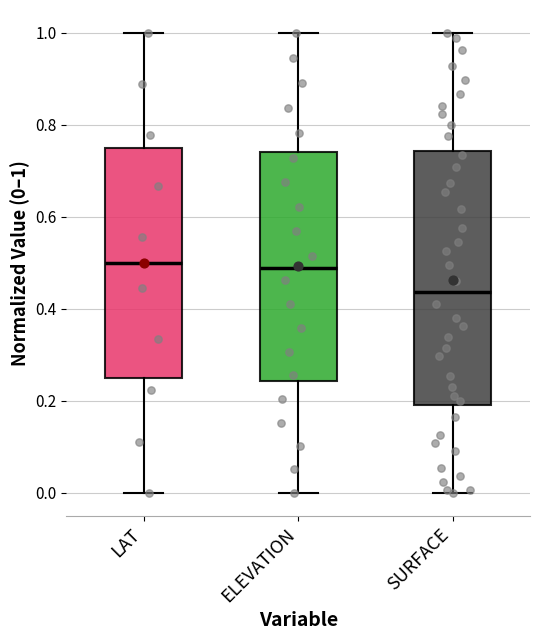

Which box is the tallest, from its lower edge to its upper edge?

SURFACE